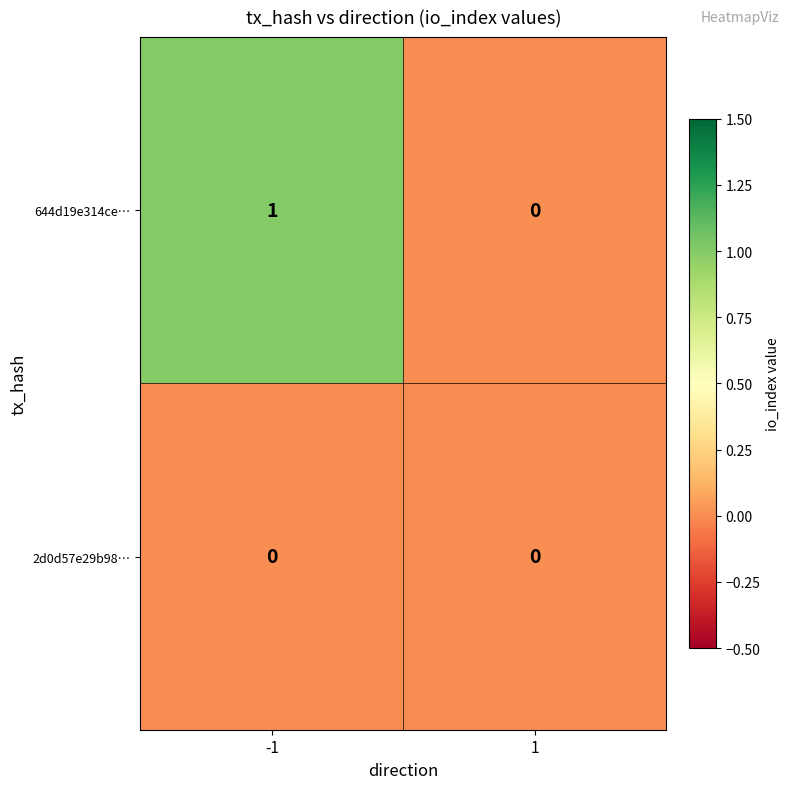

Rank the categories by 644d19e314ce… value from lowest to highest.

1, -1